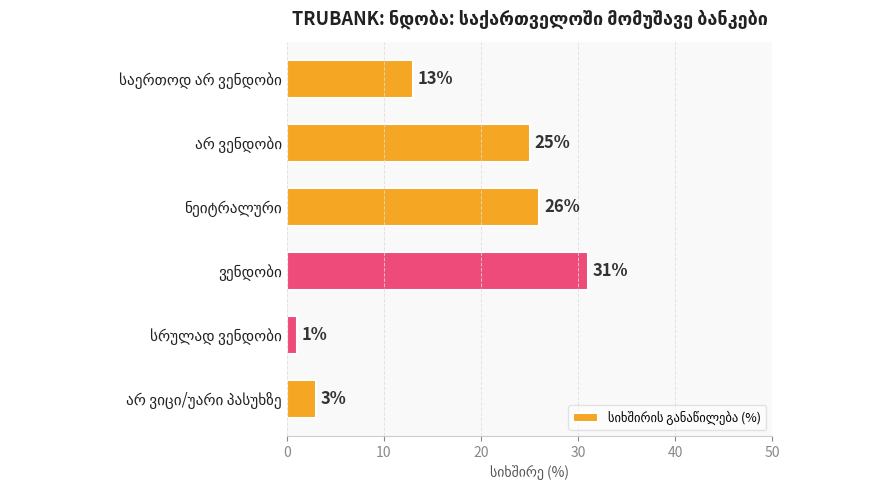

Reading top to bottom, list all the values displayed in this chart.

13	25	26	31	1	3